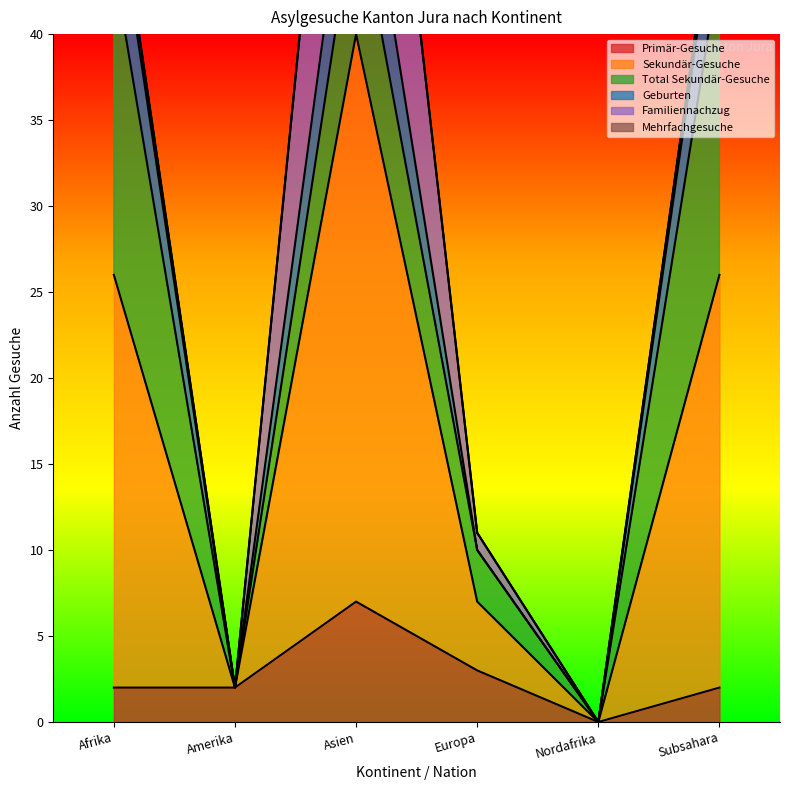

Which category has the lowest value across all series?

Nordafrika